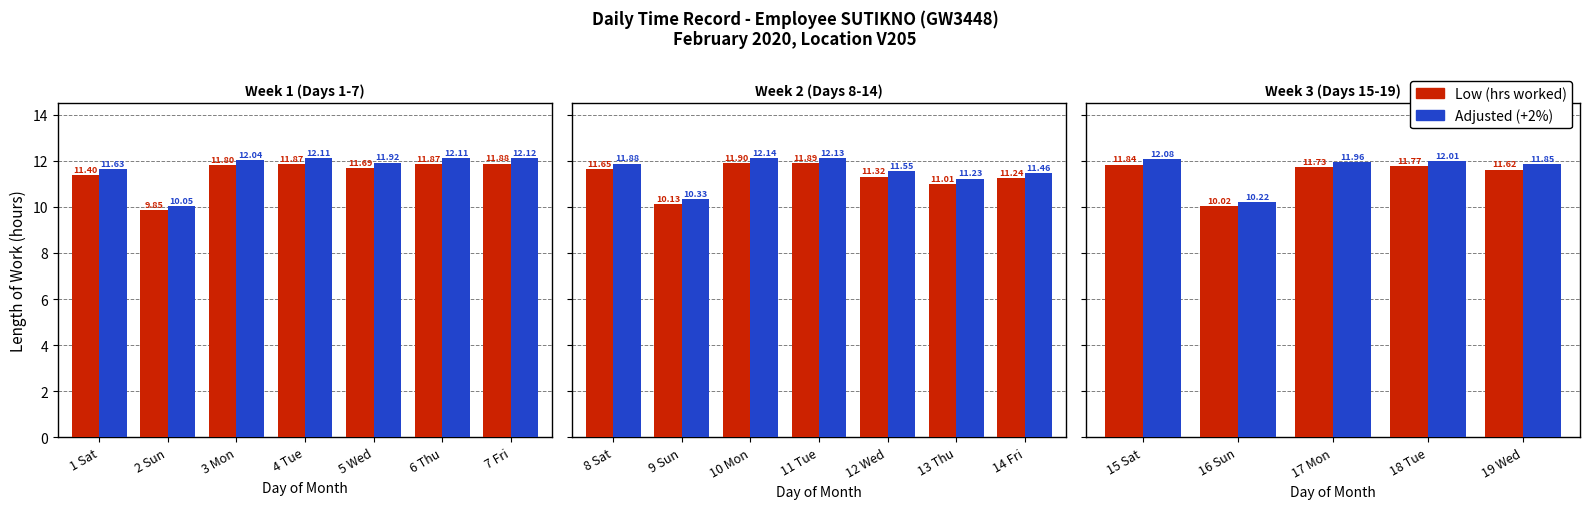

What is the value of the Adjusted bar at the 5th from the left?

11.9